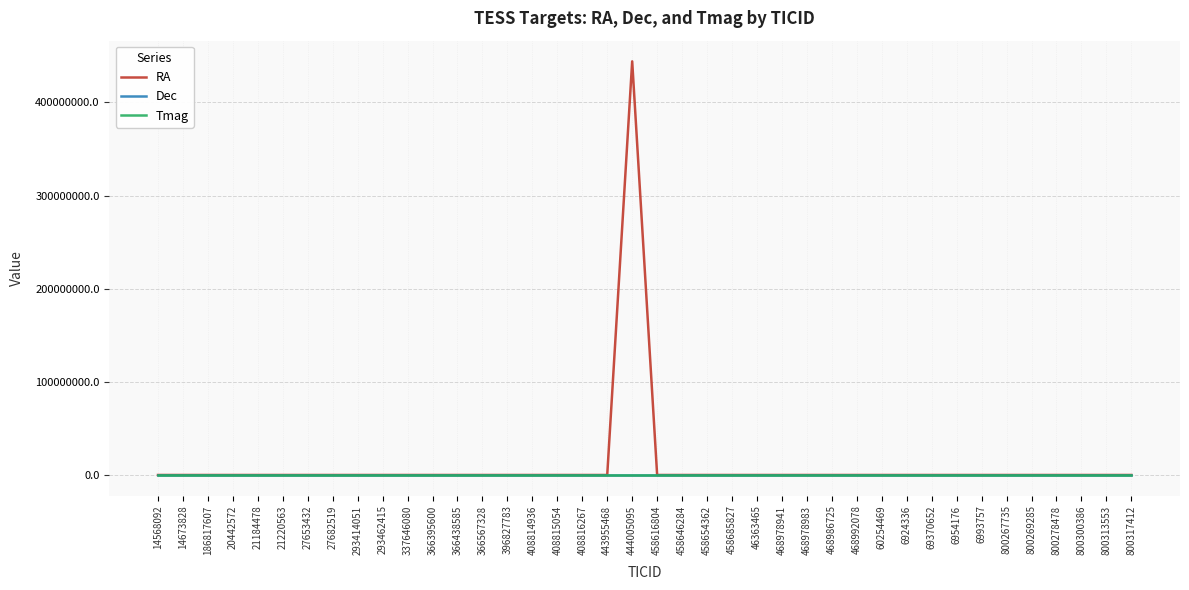

What position from the right is 20442572?

37